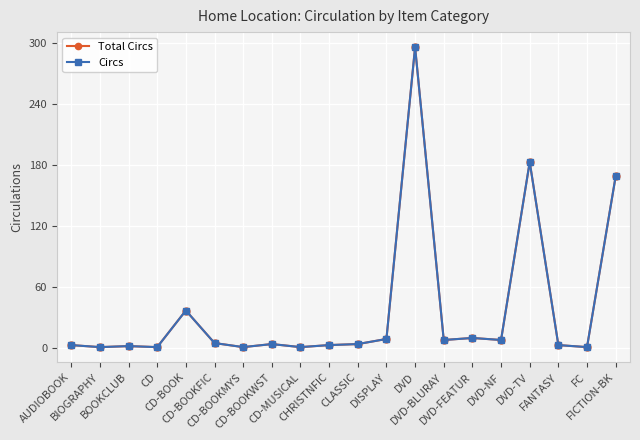

At which category does Total Circs reach its first local valley?

BIOGRAPHY